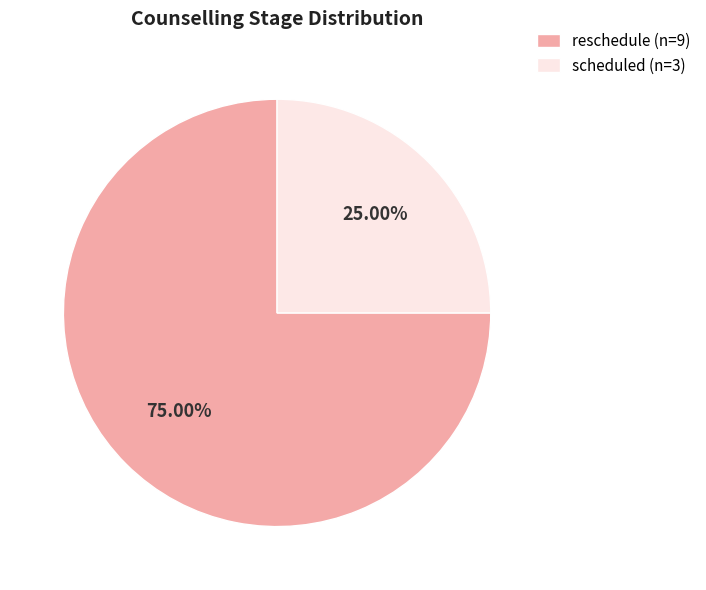

Is there any slice that represents more than half of the pie?

Yes